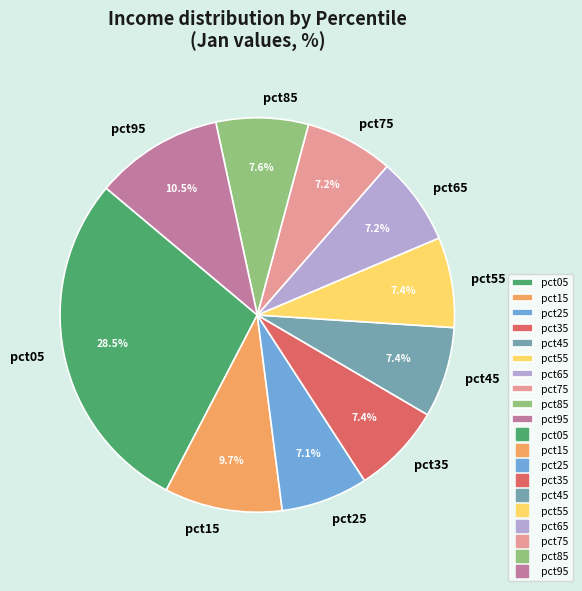

What is the largest slice in the pie chart?

pct05